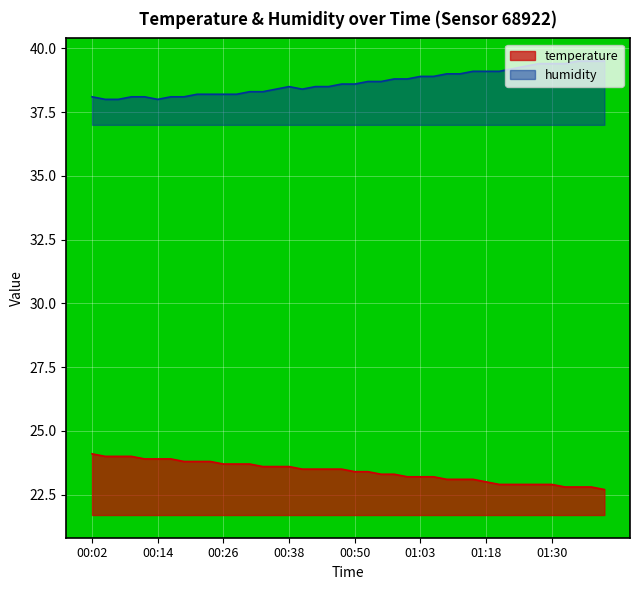

Reading left to right, extract all data points from this chart.

temperature: 24.1	24.0	24.0	24.0	23.9	23.9	23.9	23.8	23.8	23.8	23.7	23.7	23.7	23.6	23.6	23.6	23.5	23.5	23.5	23.5	23.4	23.4	23.3	23.3	23.2	23.2	23.2	23.1	23.1	23.1	23.0	22.9	22.9	22.9	22.9	22.9	22.8	22.8	22.8	22.7
humidity: 38.1	38.0	38.0	38.1	38.1	38.0	38.1	38.1	38.2	38.2	38.2	38.2	38.3	38.3	38.4	38.5	38.4	38.5	38.5	38.6	38.6	38.7	38.7	38.8	38.8	38.9	38.9	39.0	39.0	39.1	39.1	39.1	39.2	39.3	39.4	39.4	39.4	39.5	39.5	39.5